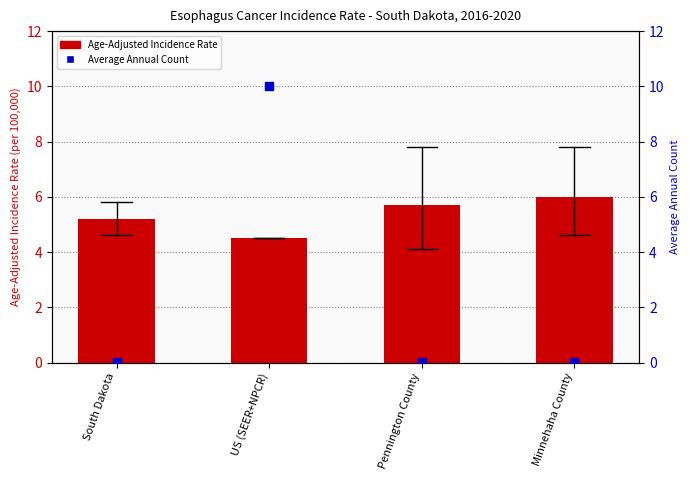

At how many categories does at least one series exceed 1?

4